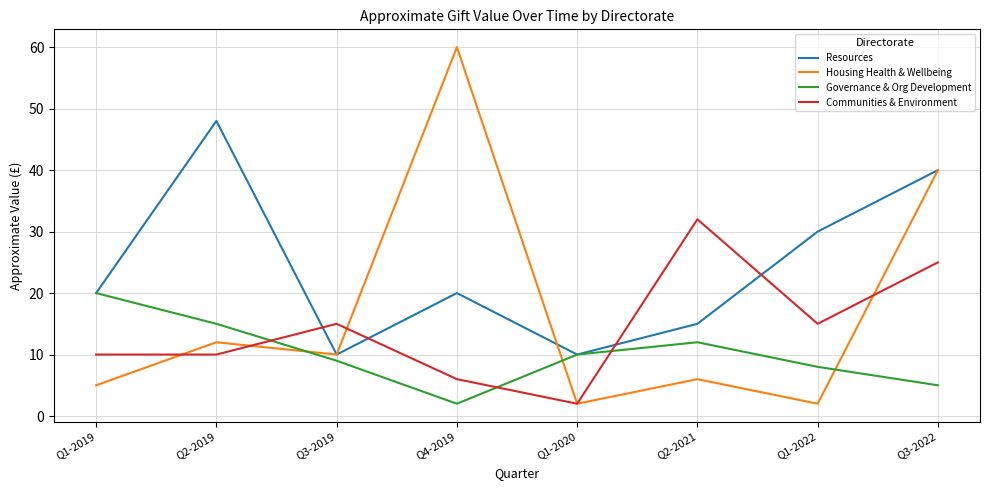

What is the minimum value for Governance & Org Development?

2